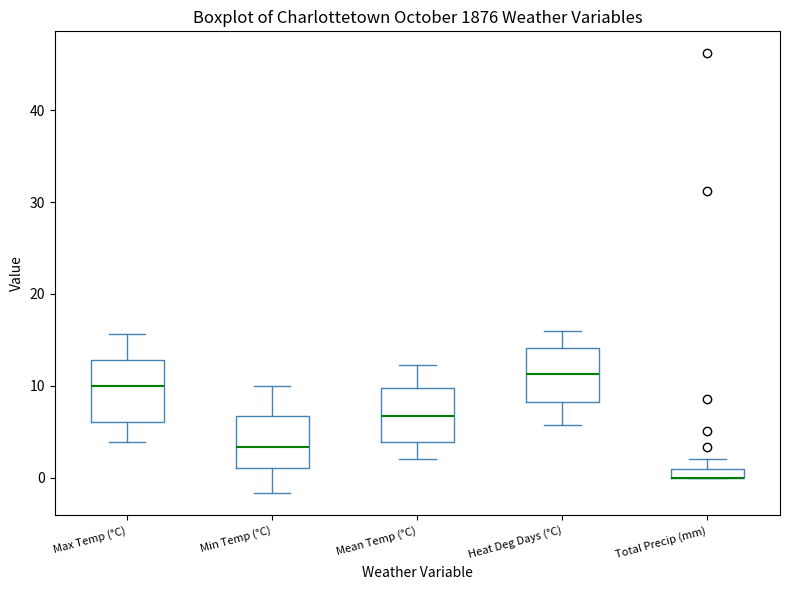

Where does the median line of the box for Mean Temp (°C) sit on the y-axis? The values are not printed on the chart, so give them approximately, as read against the axis.

7